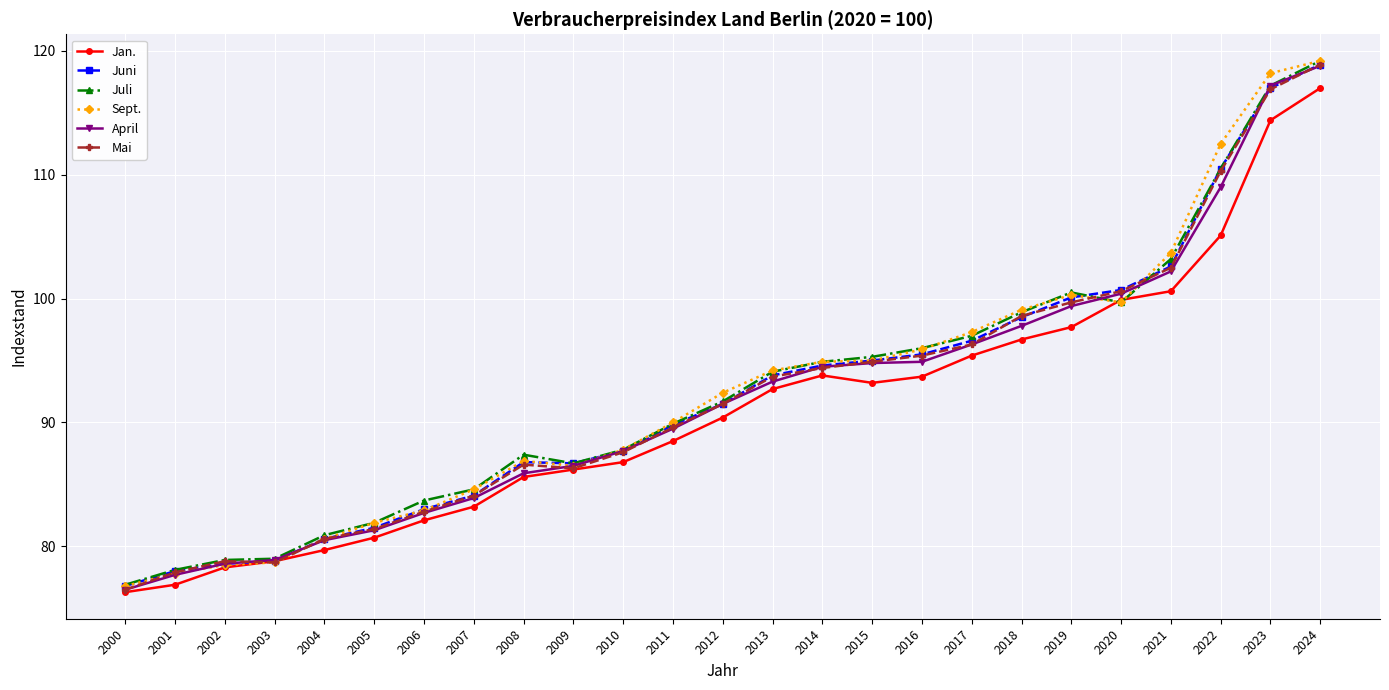

Does the chart display data point markers on the line(s)?

Yes